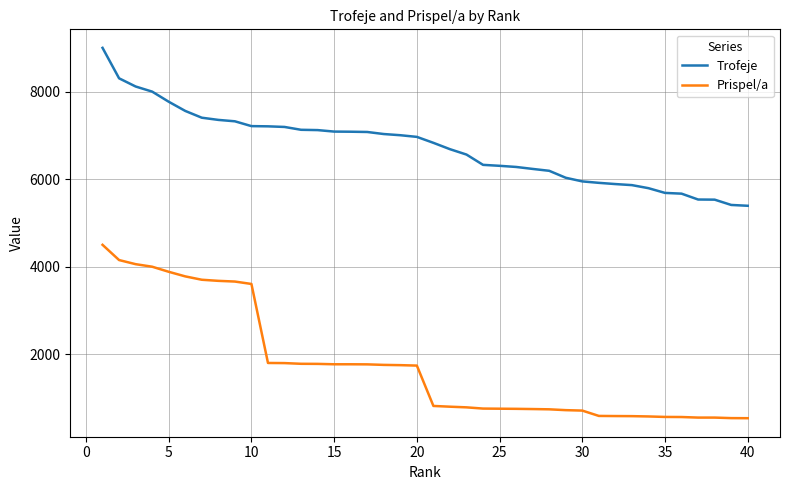

True or false: Prispel/a and Trofeje intersect in this chart.

False